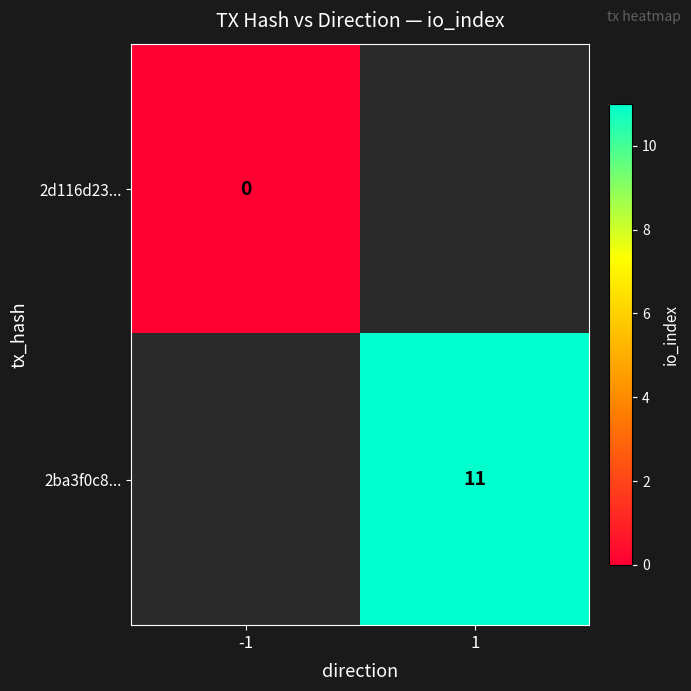

Count the number of data series in this chart.

2